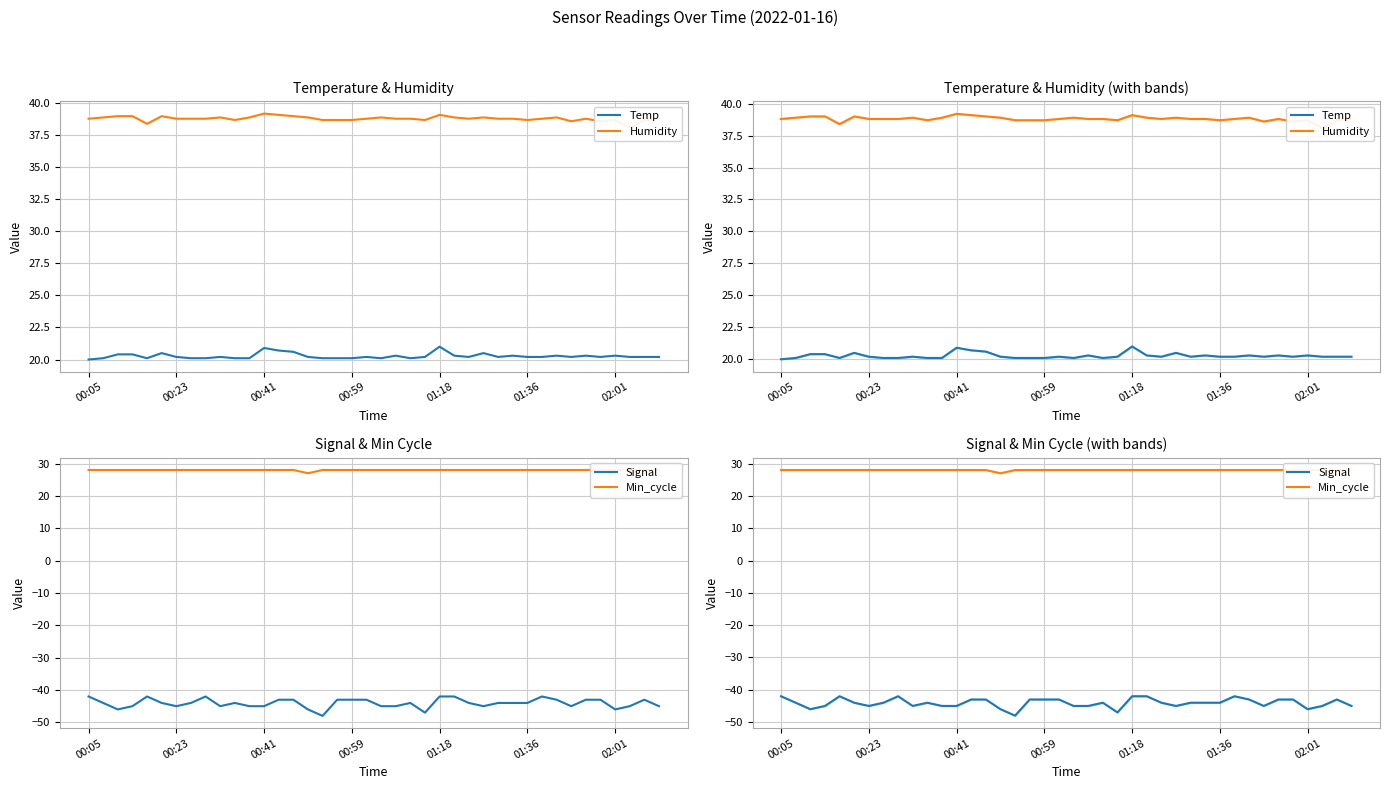

At how many categories does at least one series exceed -26?

40